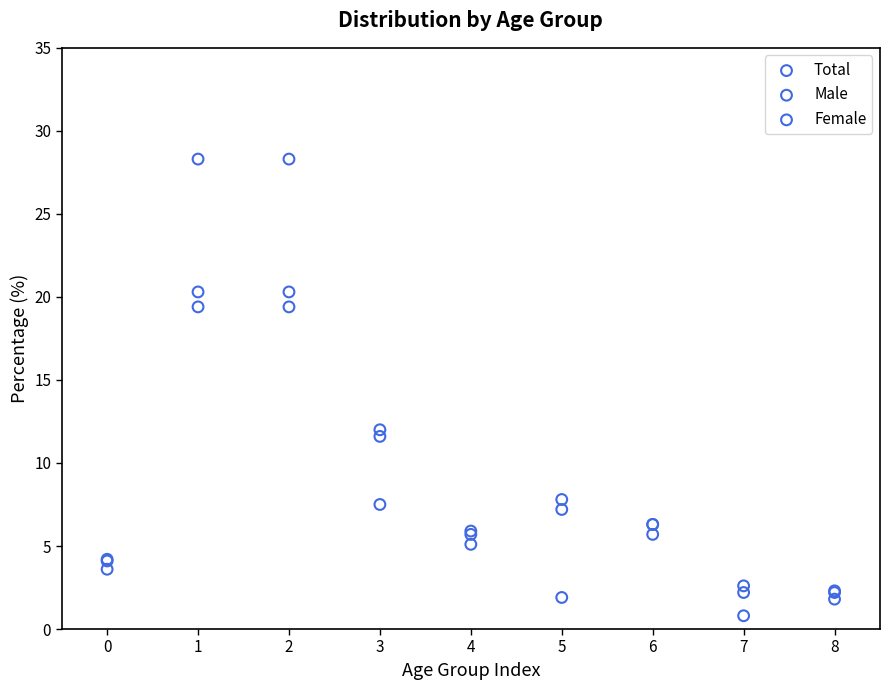

Which series has the largest Y range (max minus min)?

Male